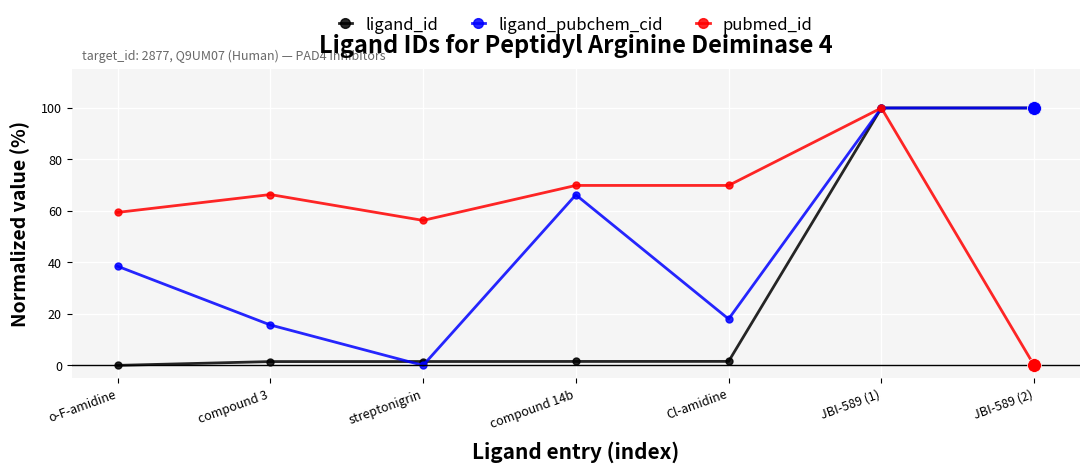

The ligand_id series shows 53.1 at JBI-589 (2). True or false?

False